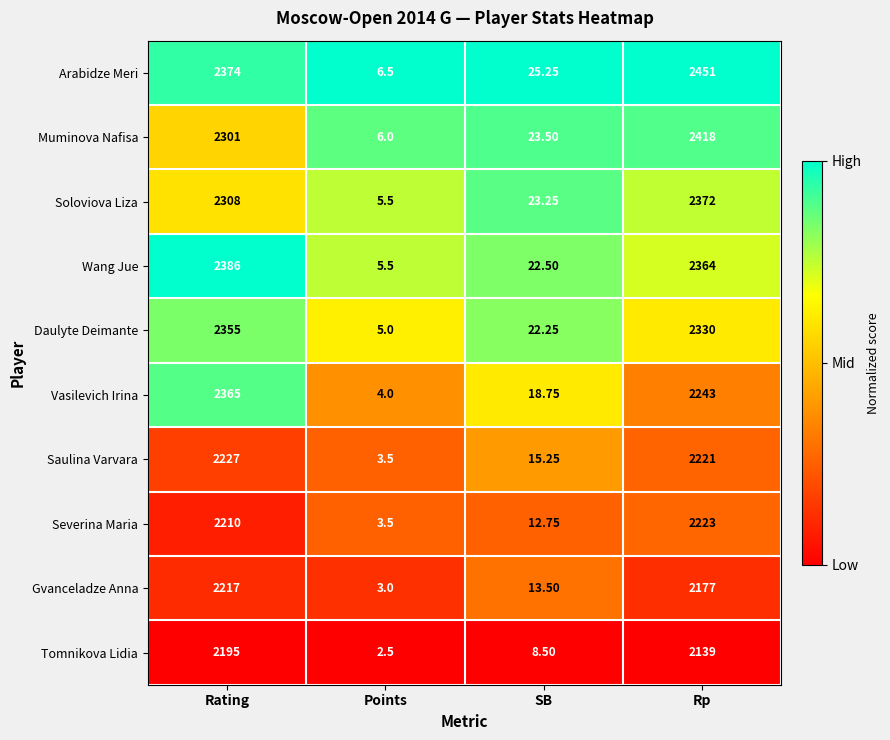

Which series has the largest range (max minus min)?

Arabidze Meri